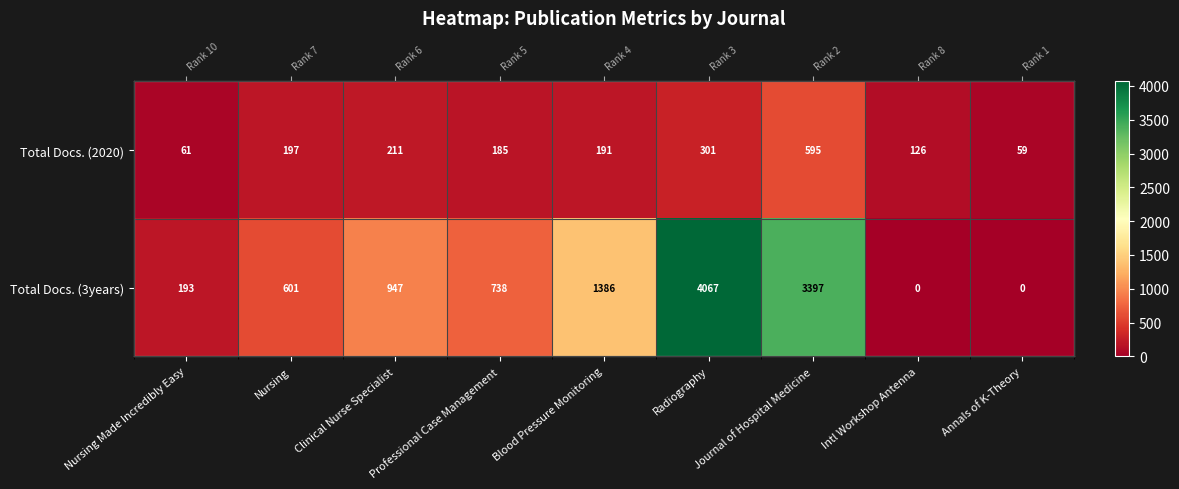

List the labels in order of Total Docs. (2020) value, largest first.

Journal of Hospital Medicine, Radiography, Clinical Nurse Specialist, Nursing, Blood Pressure Monitoring, Professional Case Management, Intl Workshop Antenna, Nursing Made Incredibly Easy, Annals of K-Theory